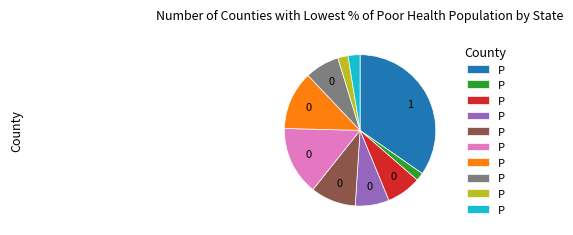

Is there any slice that represents more than half of the pie?

No